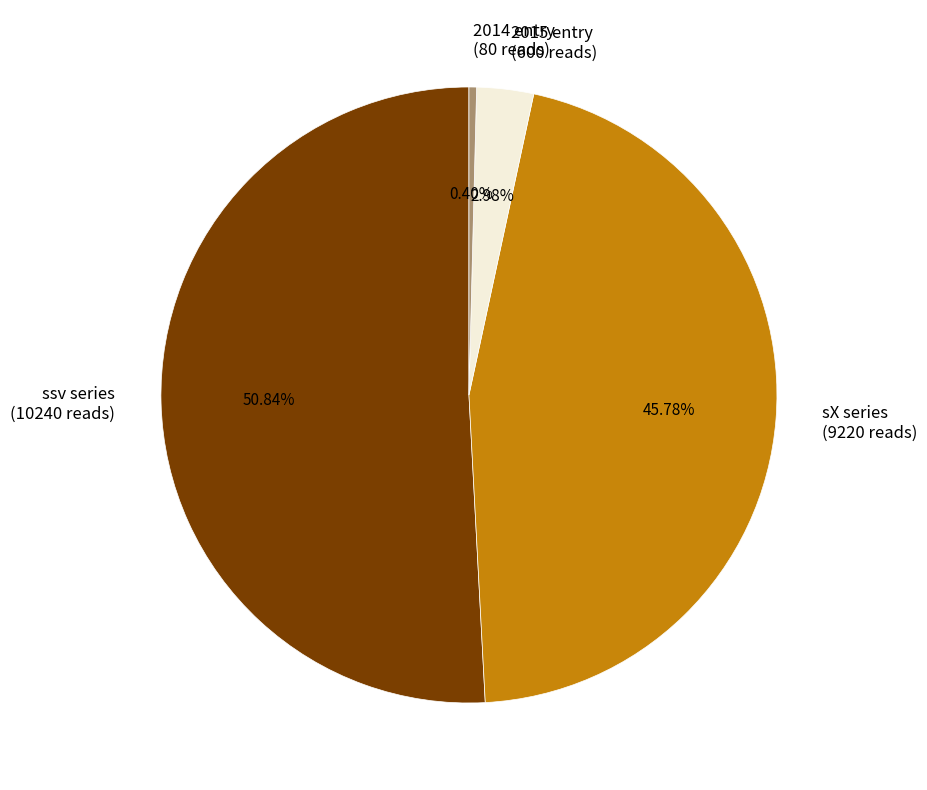

How many segments does this pie chart have?

4